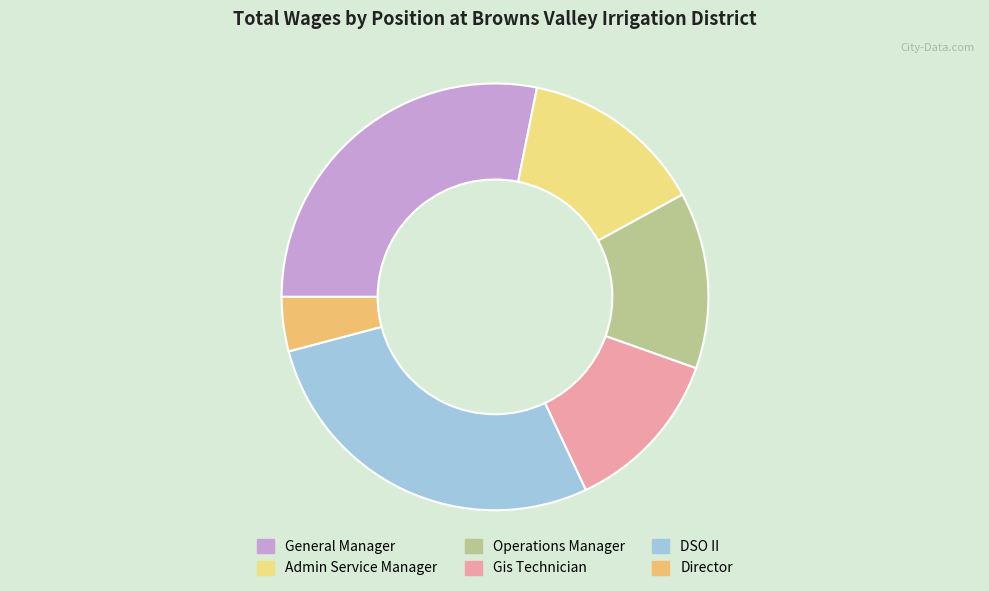

What is the change in value from Admin Service Manager to Director?

-68555